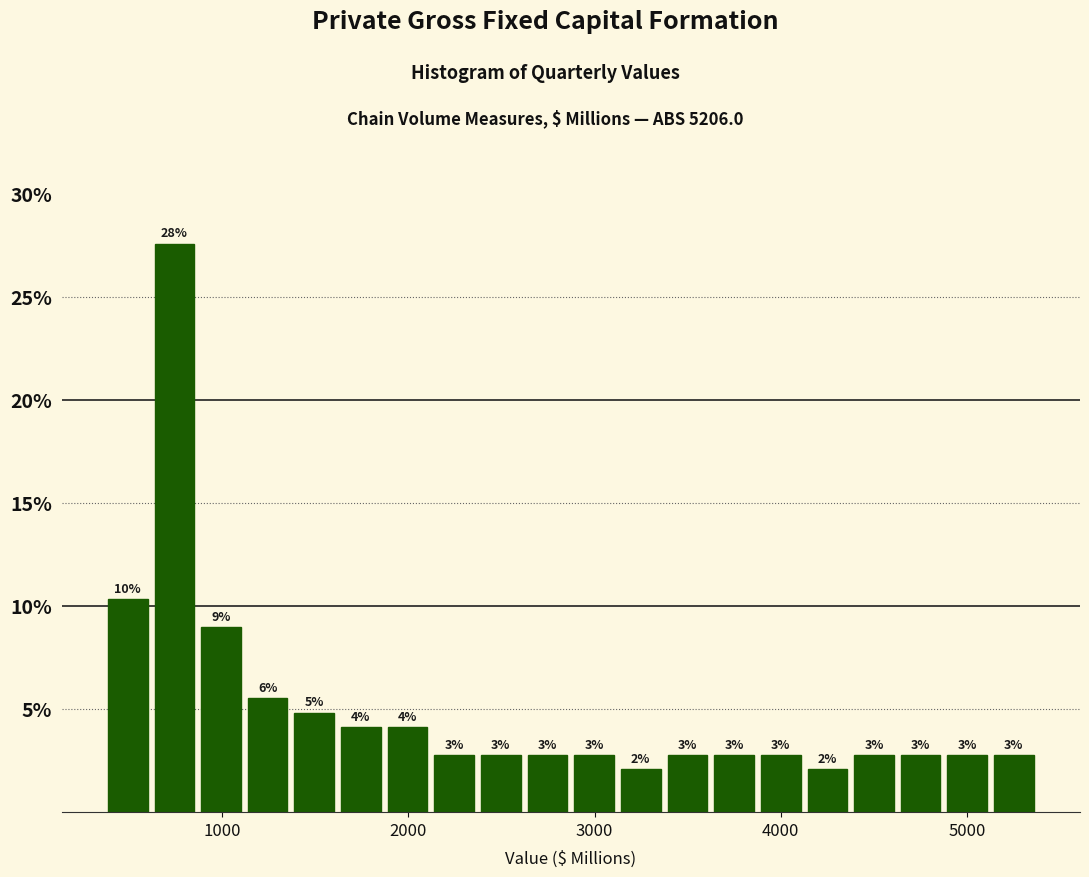

Around what value on the x-axis is the tallest bar? Give the approximate position of its centre, as read against the axis.

700